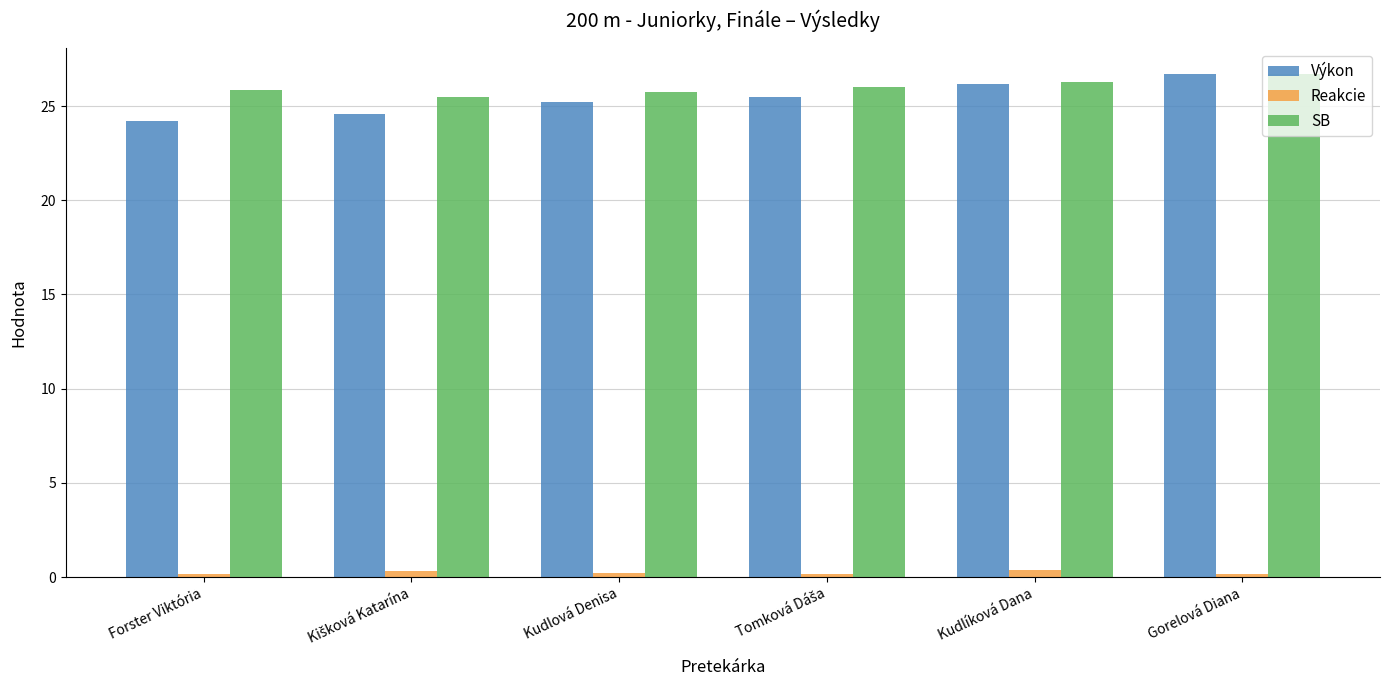

The Výkon series shows 24.2 at Forster Viktória. True or false?

True